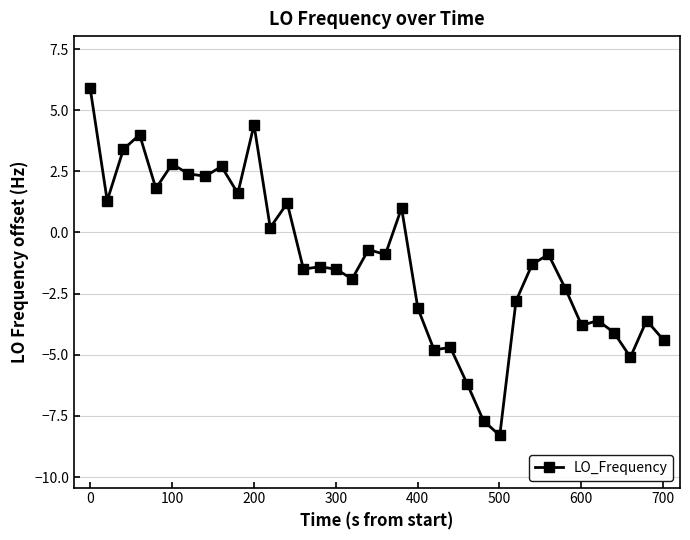

What is the value of the 27th point from the left?

-2.8